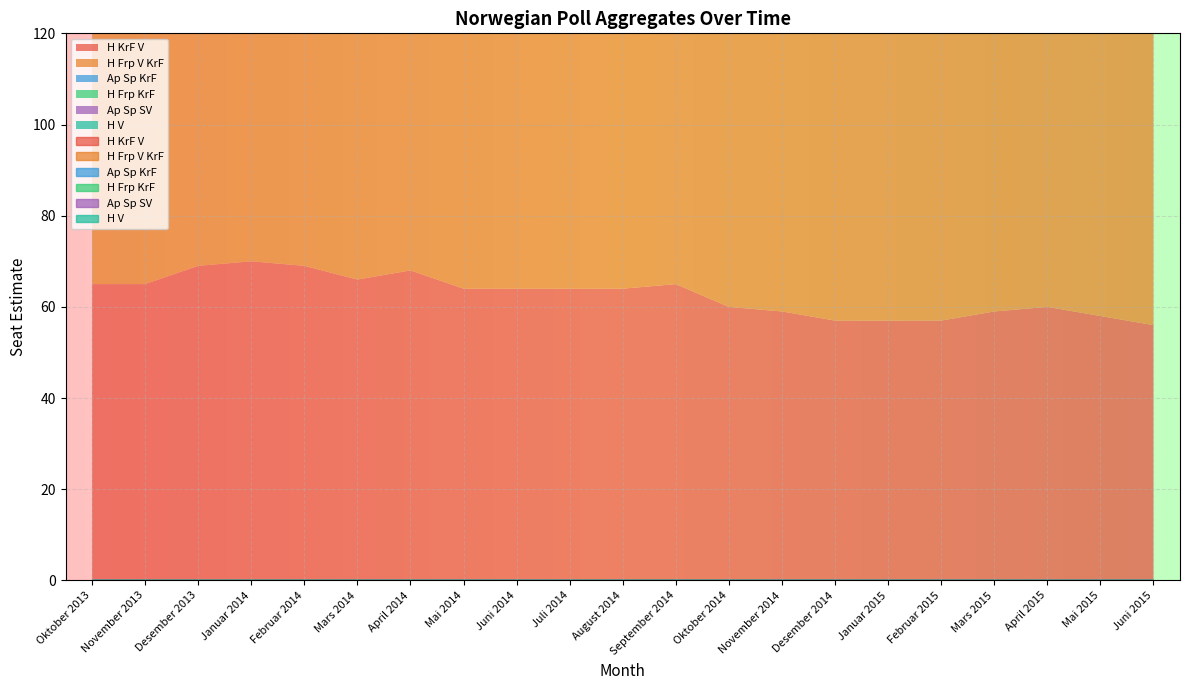

At which label is Ap Sp KrF closest to 87?

Juli 2014